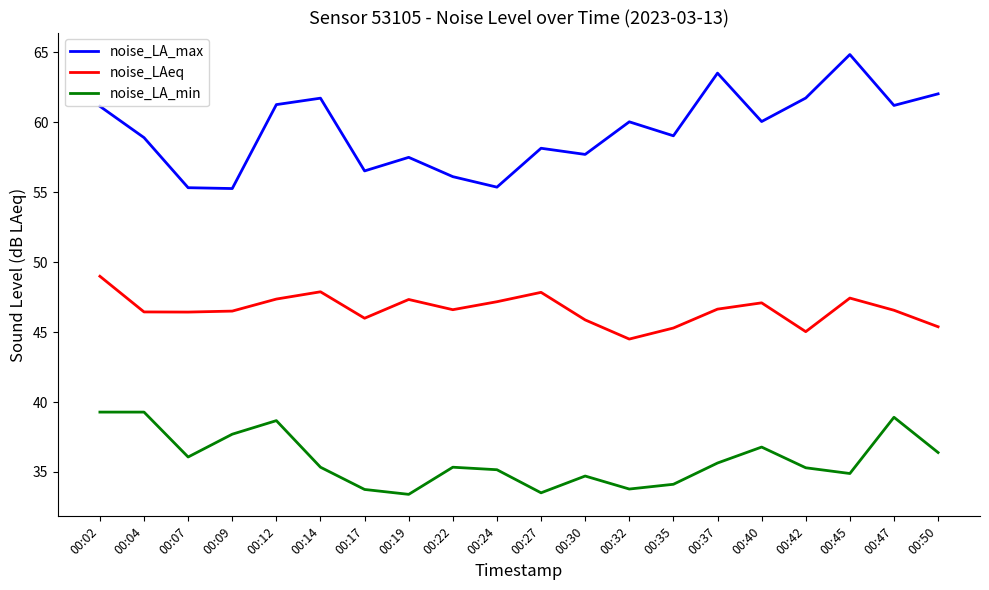

What is the sum of the noise_LA_max values at 00:45 and 00:32?

124.9